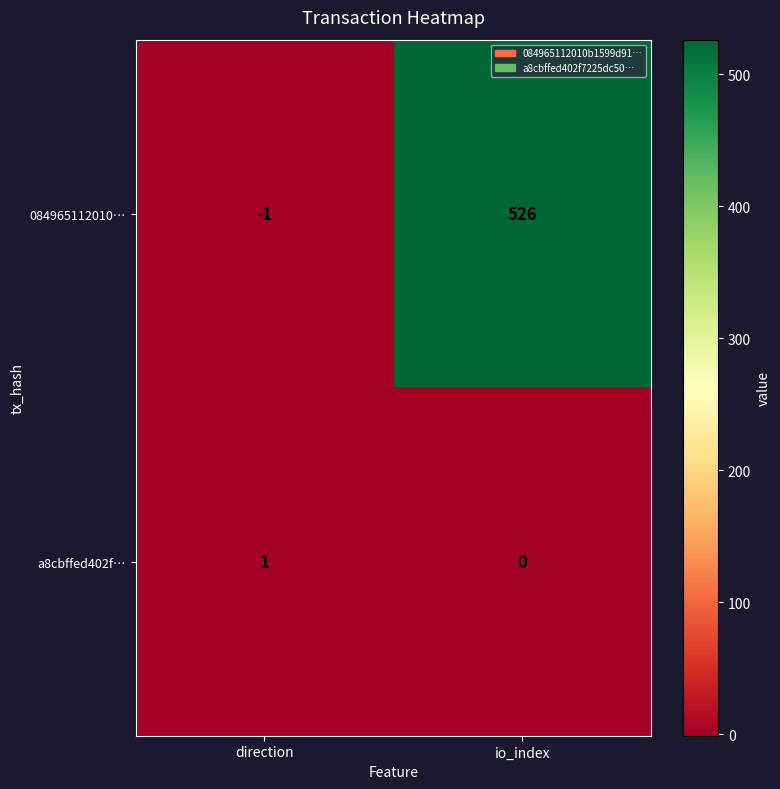

Rank the series at direction from lowest to highest value.

084965112010…, a8cbffed402f…